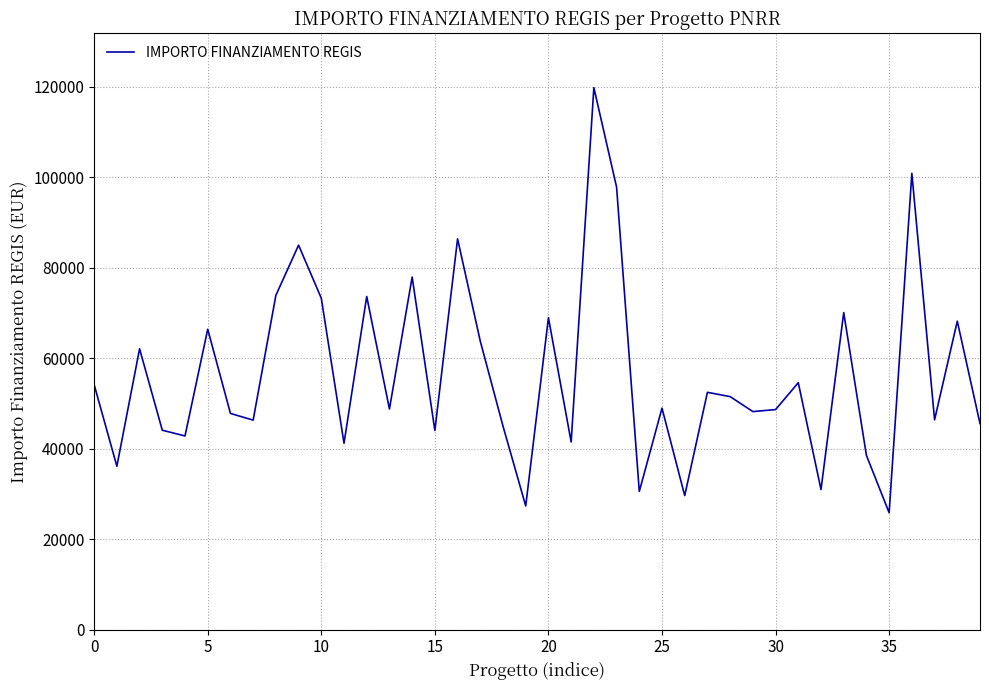

What is the smallest value displayed?

25842.4